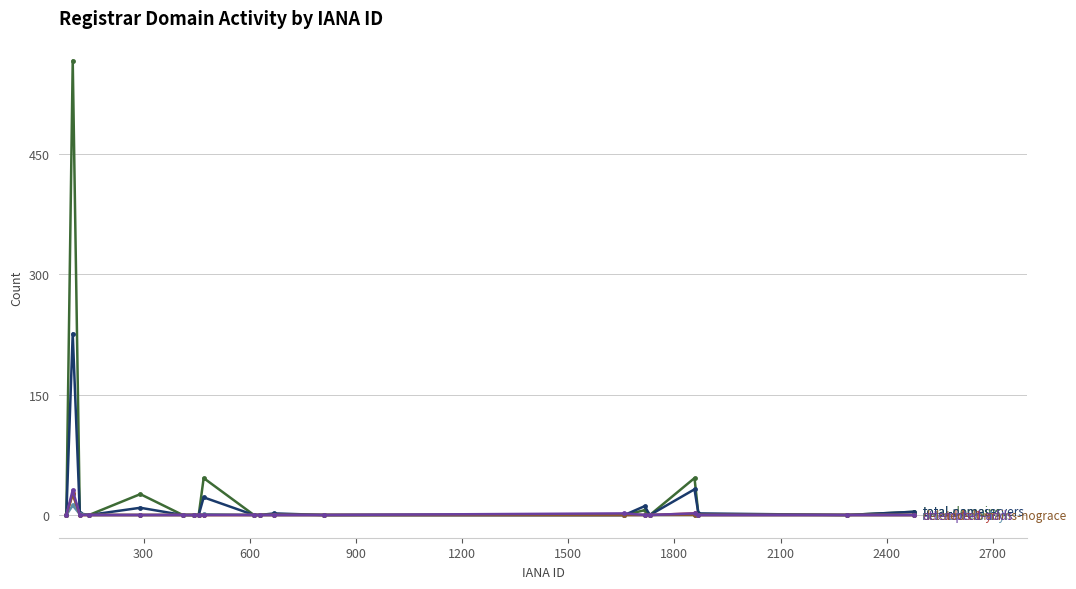

What is the greatest value displayed?

566